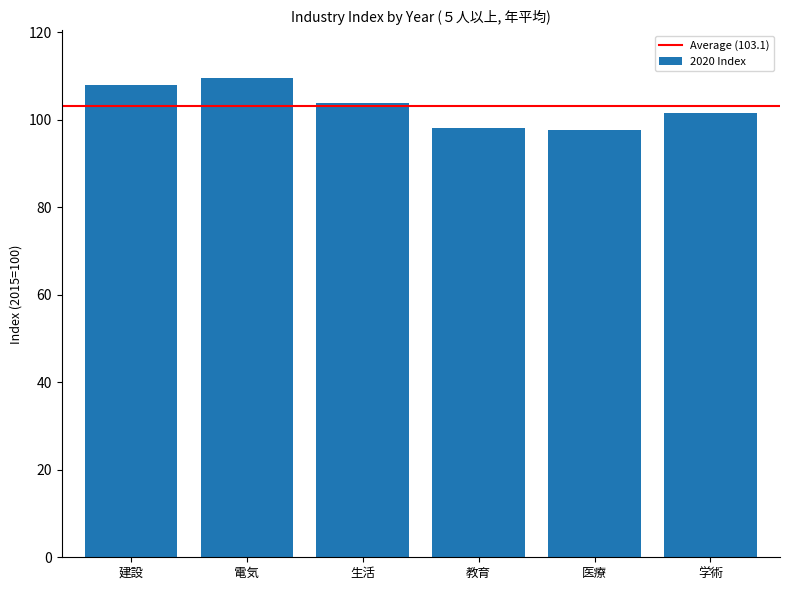

What is the minimum value shown in the chart?

97.7